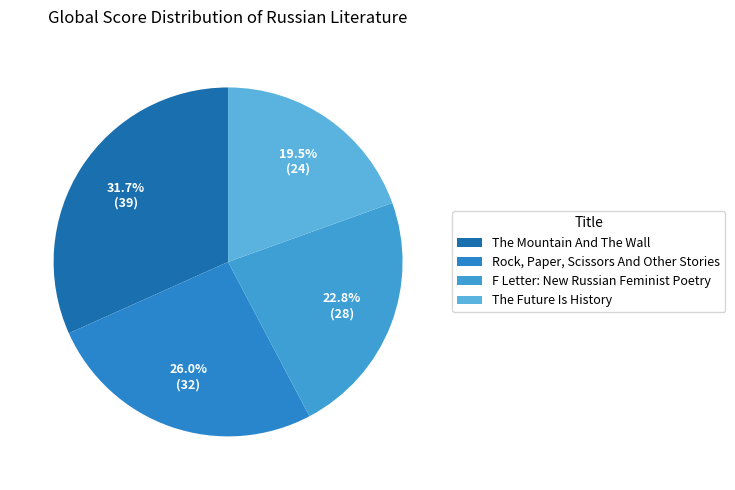

Combined, what portion of the pie is F Letter: New Russian Feminist Poetry and Rock, Paper, Scissors And Other Stories?

48.8%